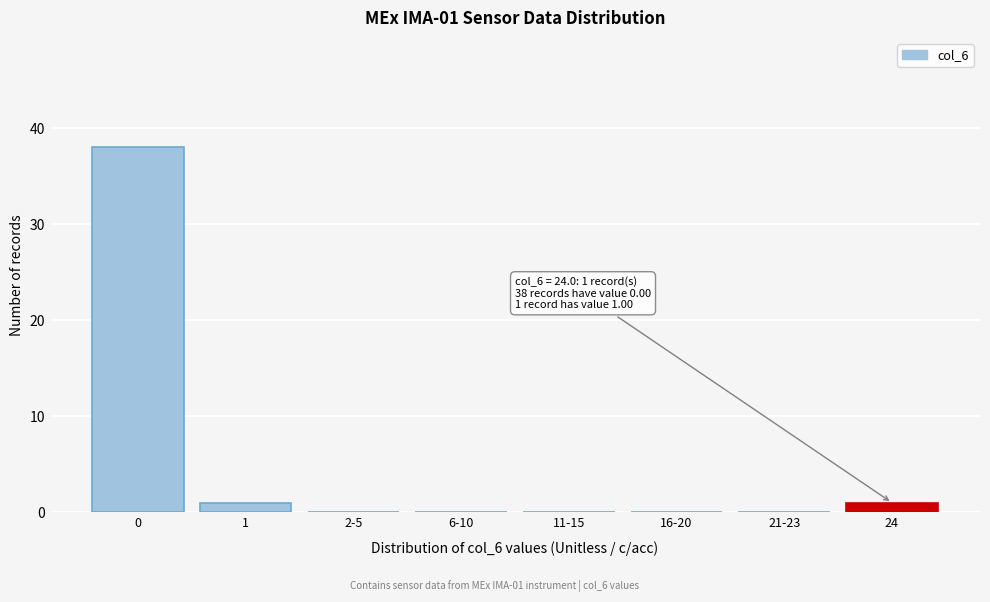

Reading left to right, list all the values displayed in this chart.

0=38	1=1	2-5=0	6-10=0	11-15=0	16-20=0	21-23=0	24=1